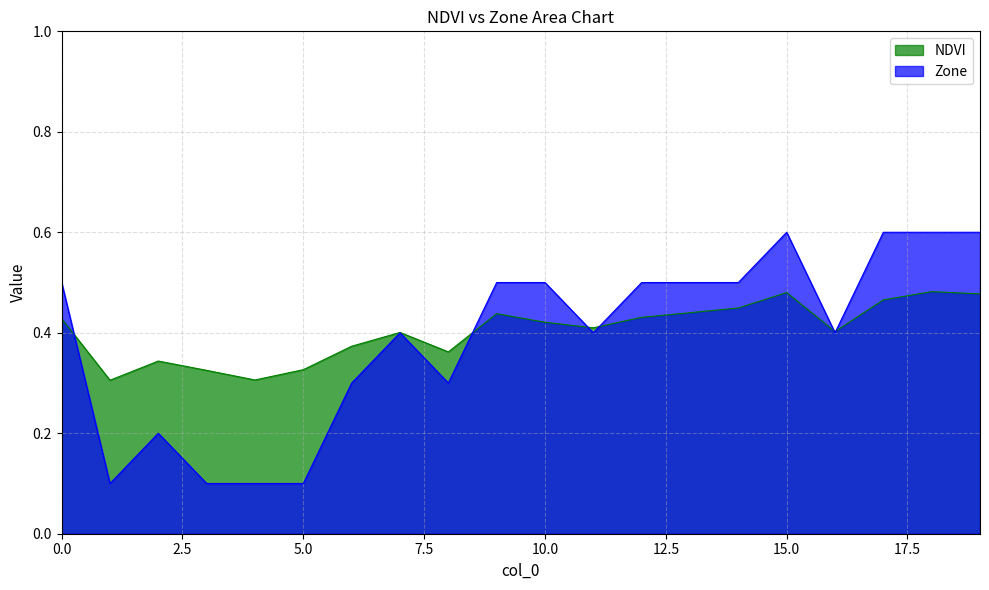

Between 4 and 14, which series saw the biggest shift?

Zone